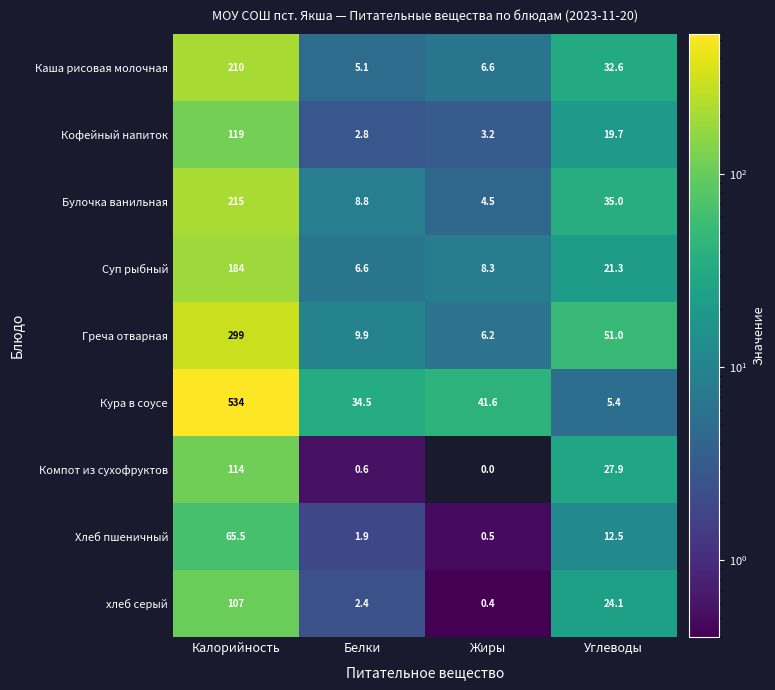

True or false: Булочка ванильная has a value of 8.0 at Жиры.

False